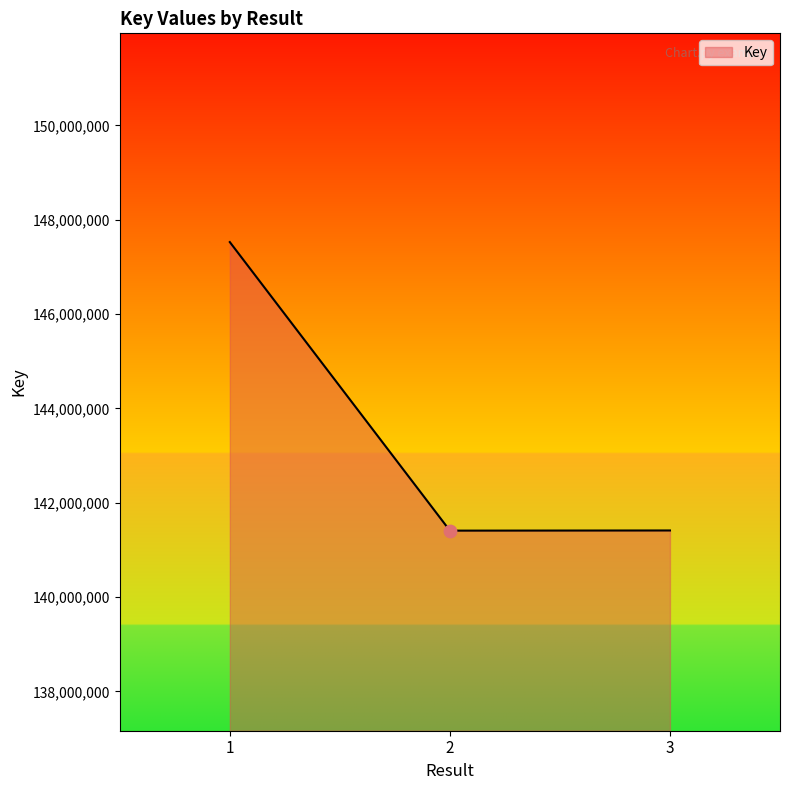

What is the change in value from 1 to 3?

-6114406